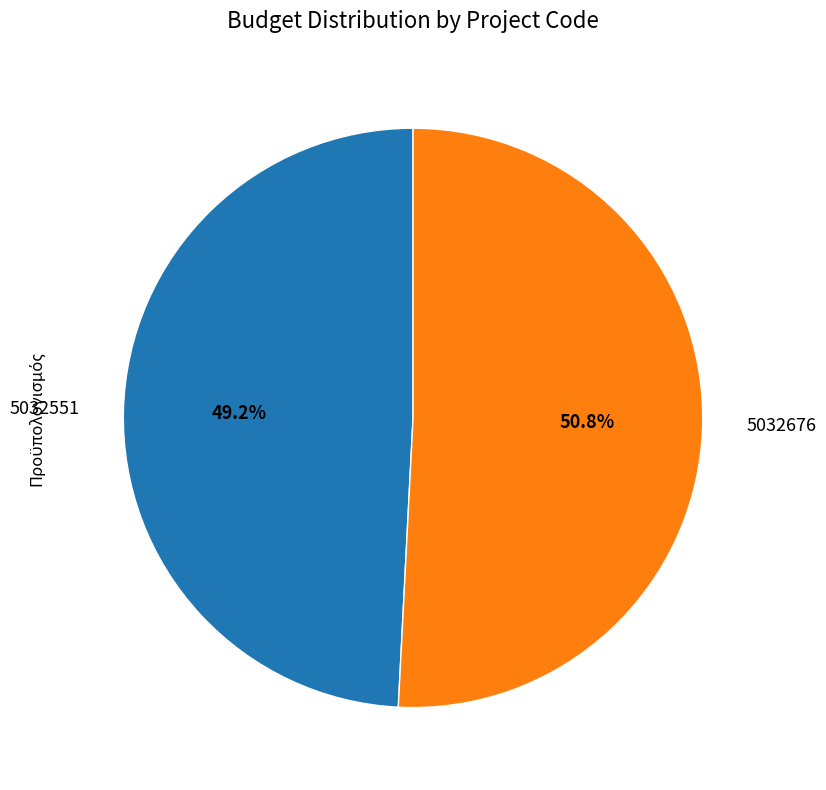

What is the ratio of the value at 5032551 to the value at 5032676?

1.0